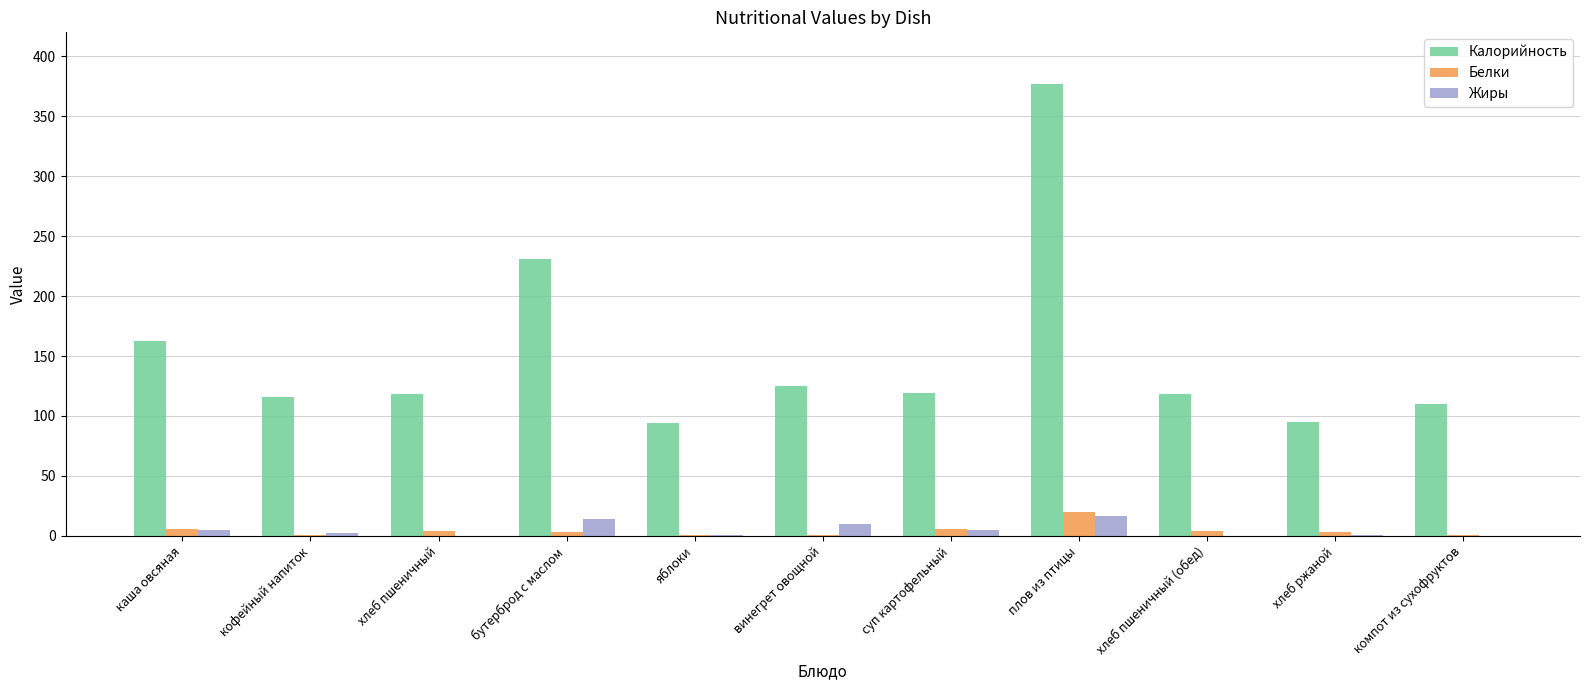

At which category is the sum across all series the highest?

плов из птицы